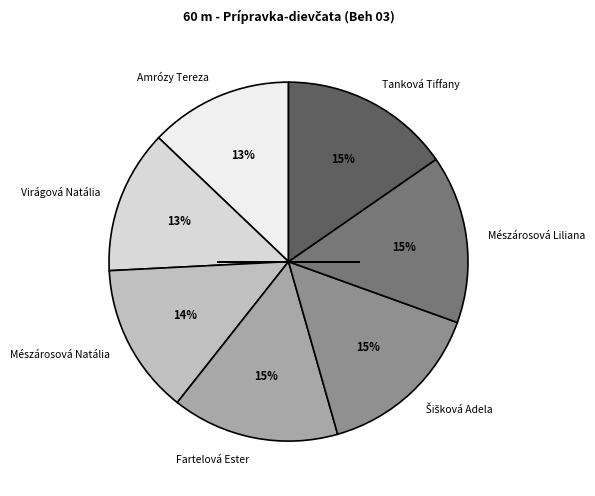

Do Tanková Tiffany and Mészárosová Liliana together represent more than half of the pie?

No